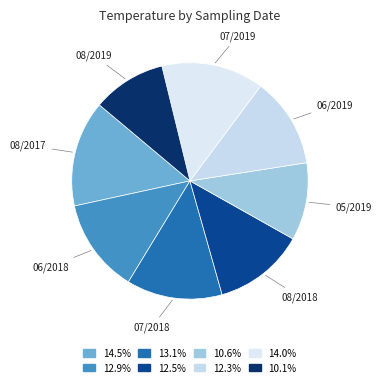

Count the number of slices in the pie.

8